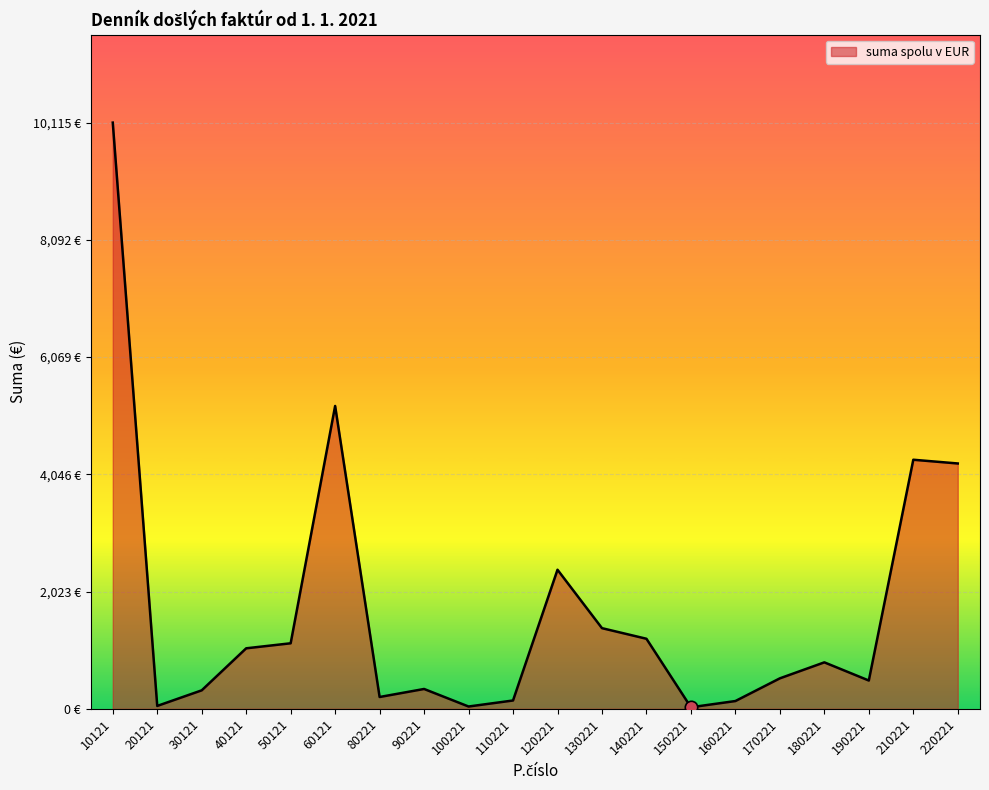

Is this an area chart (filled region under the line)?

Yes